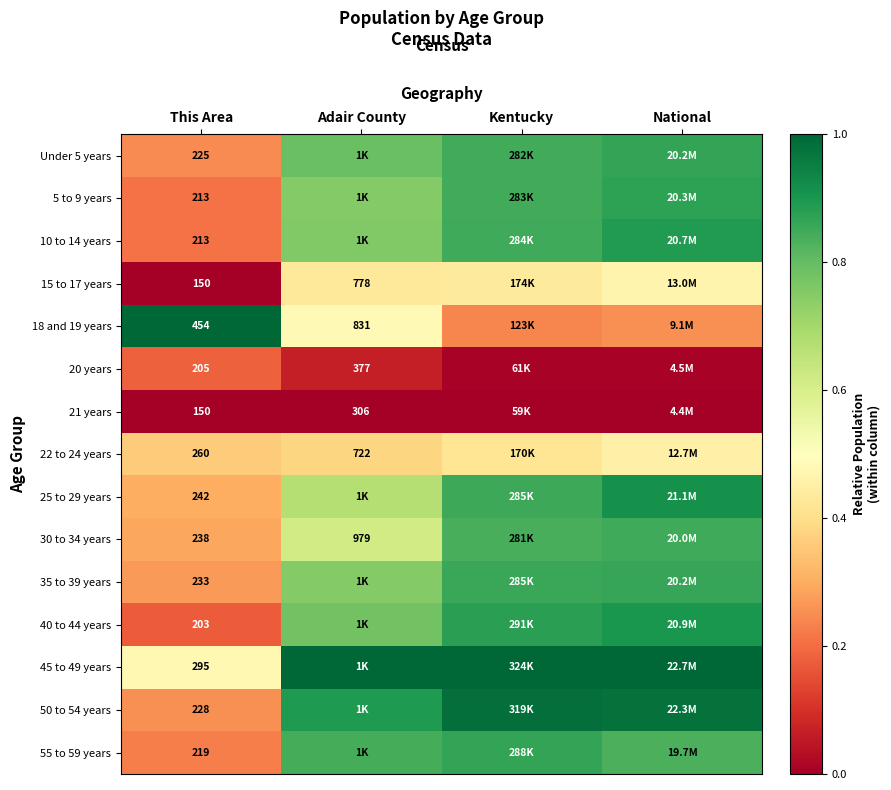

At how many categories does at least one series exceed 0?

4